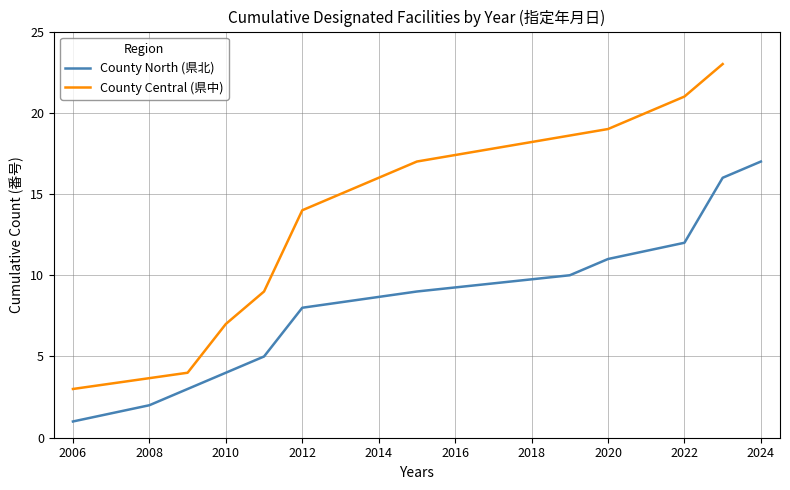

Is it true that County North (県北) equals 1 at 2006?

True